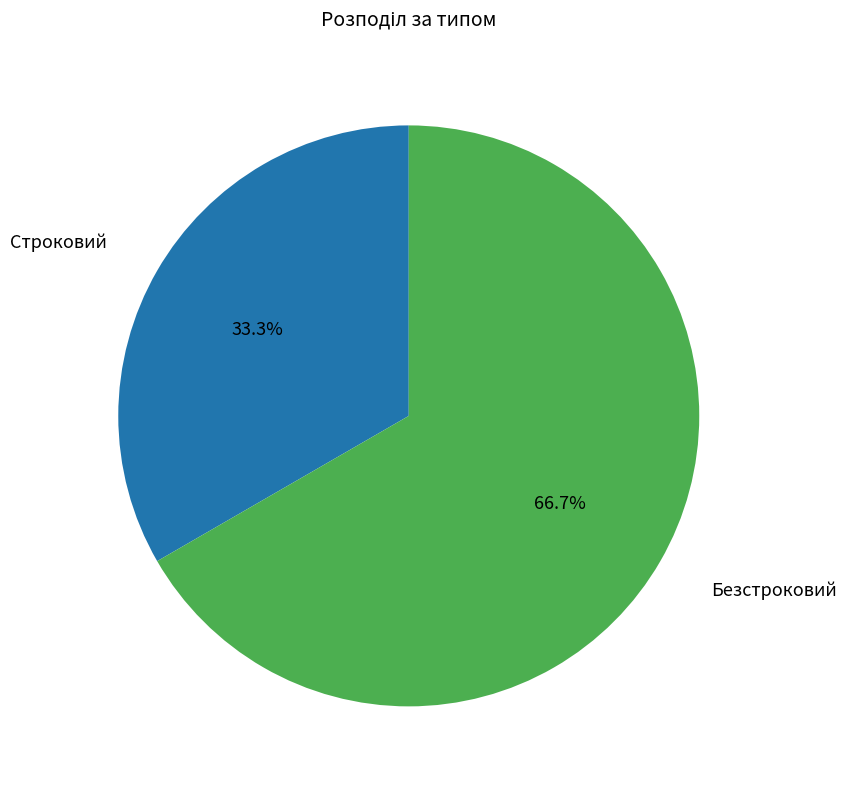

Is there a majority slice in this chart?

Yes